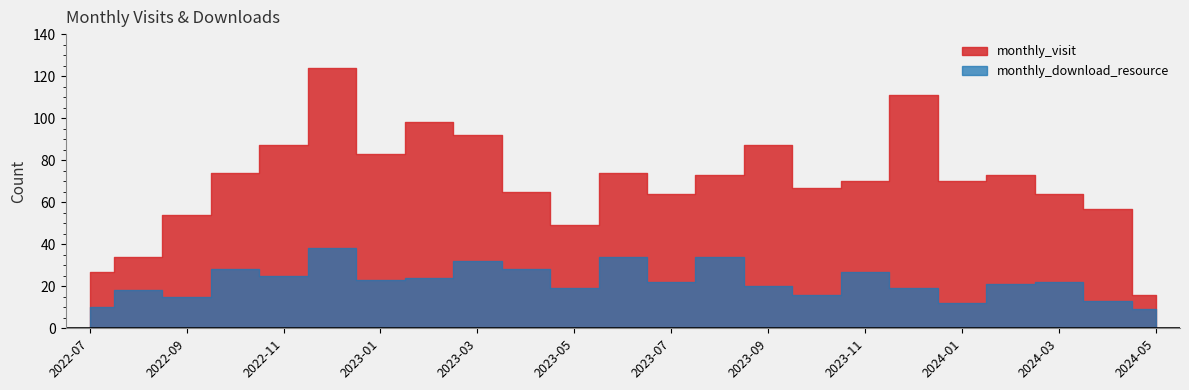

Reading left to right, list all the values displayed in this chart.

monthly_visit: 2022-07=27	2022-08=34	2022-09=54	2022-10=74	2022-11=87	2022-12=124	2023-01=83	2023-02=98	2023-03=92	2023-04=65	2023-05=49	2023-06=74	2023-07=64	2023-08=73	2023-09=87	2023-10=67	2023-11=70	2023-12=111	2024-01=70	2024-02=73	2024-03=64	2024-04=57	2024-05=16
monthly_download_resource: 2022-07=10	2022-08=18	2022-09=15	2022-10=28	2022-11=25	2022-12=38	2023-01=23	2023-02=24	2023-03=32	2023-04=28	2023-05=19	2023-06=34	2023-07=22	2023-08=34	2023-09=20	2023-10=16	2023-11=27	2023-12=19	2024-01=12	2024-02=21	2024-03=22	2024-04=13	2024-05=9